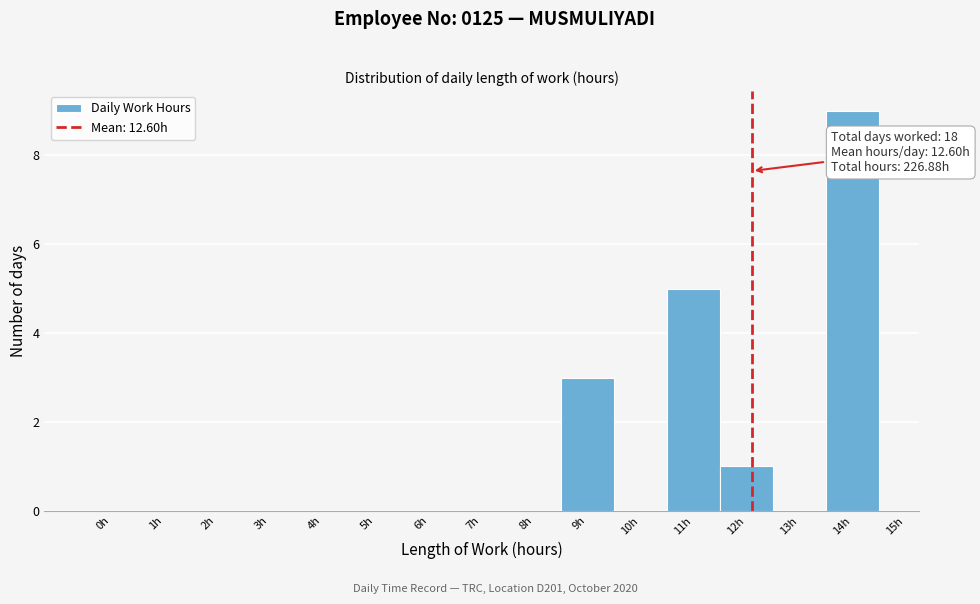

Reading left to right, transcribe all the data shown in this chart.

0h=0	1h=0	2h=0	3h=0	4h=0	5h=0	6h=0	7h=0	8h=0	9h=3	10h=0	11h=5	12h=1	13h=0	14h=9